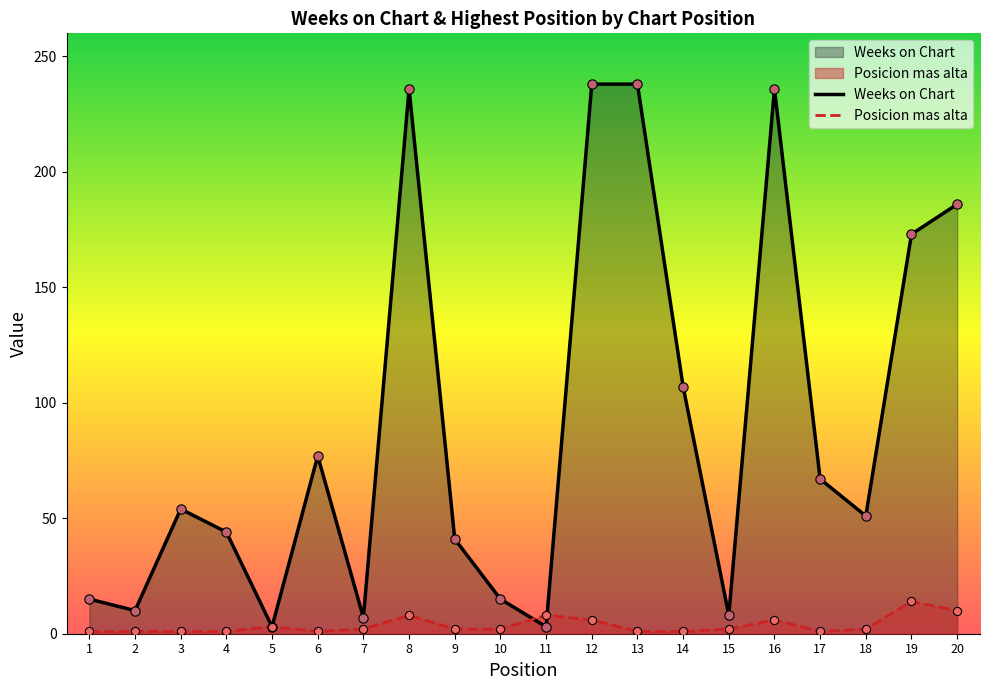

Which series contains the lowest Y value?

Posicion mas alta